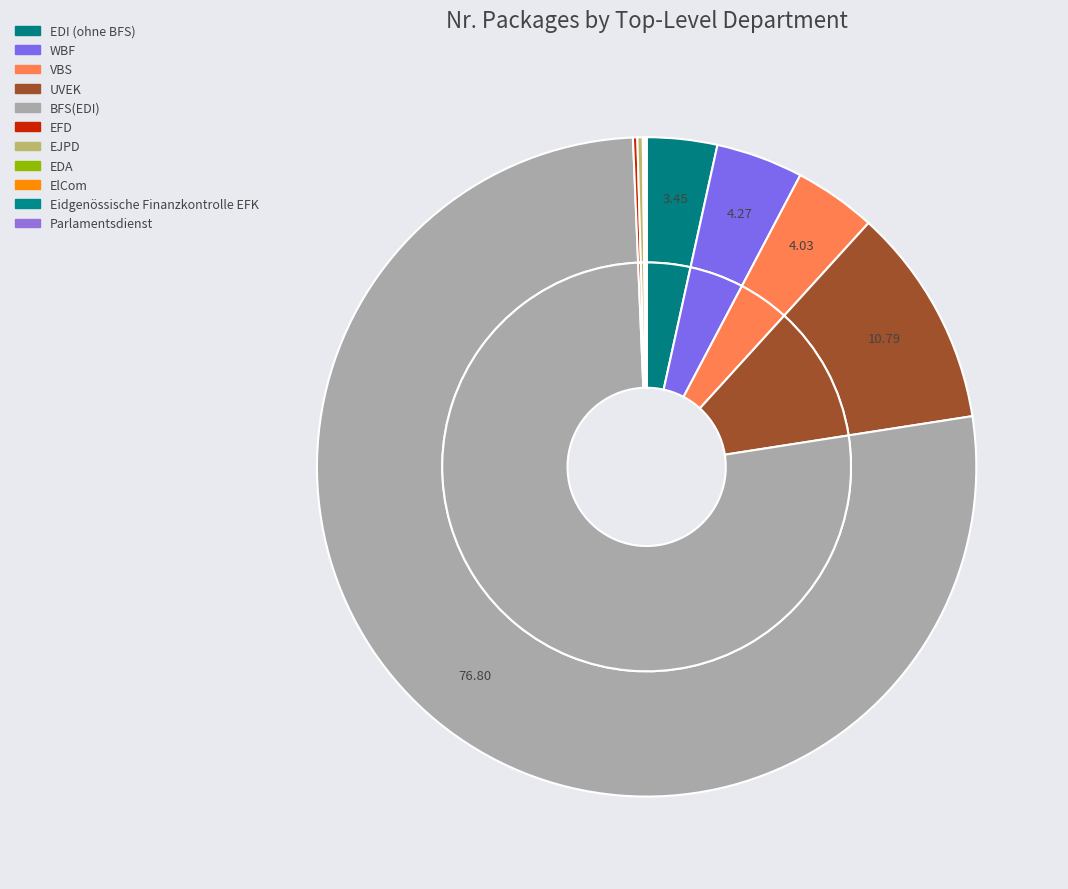

The EJPD slice represents 0% of the pie. True or false?

True